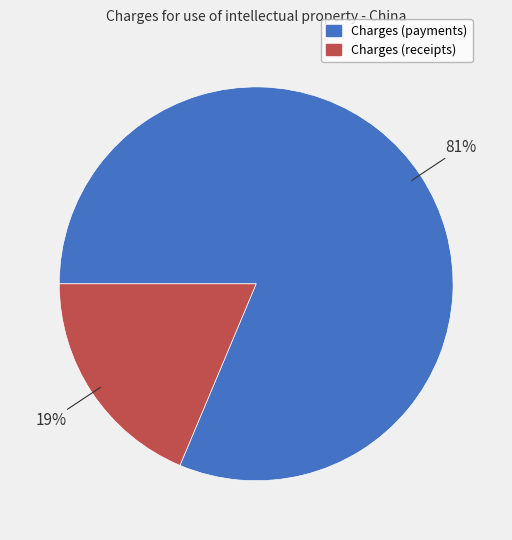

Does any single category account for the majority?

Yes